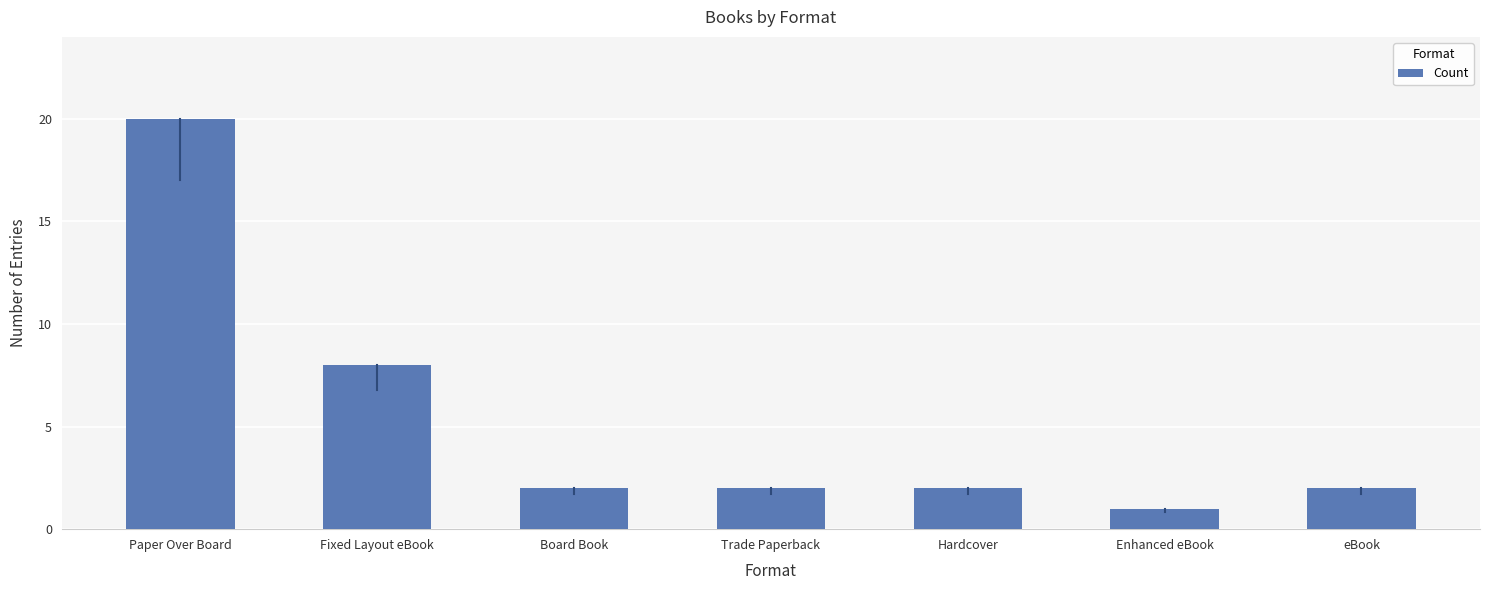

Where does the data first go above 2?

Paper Over Board